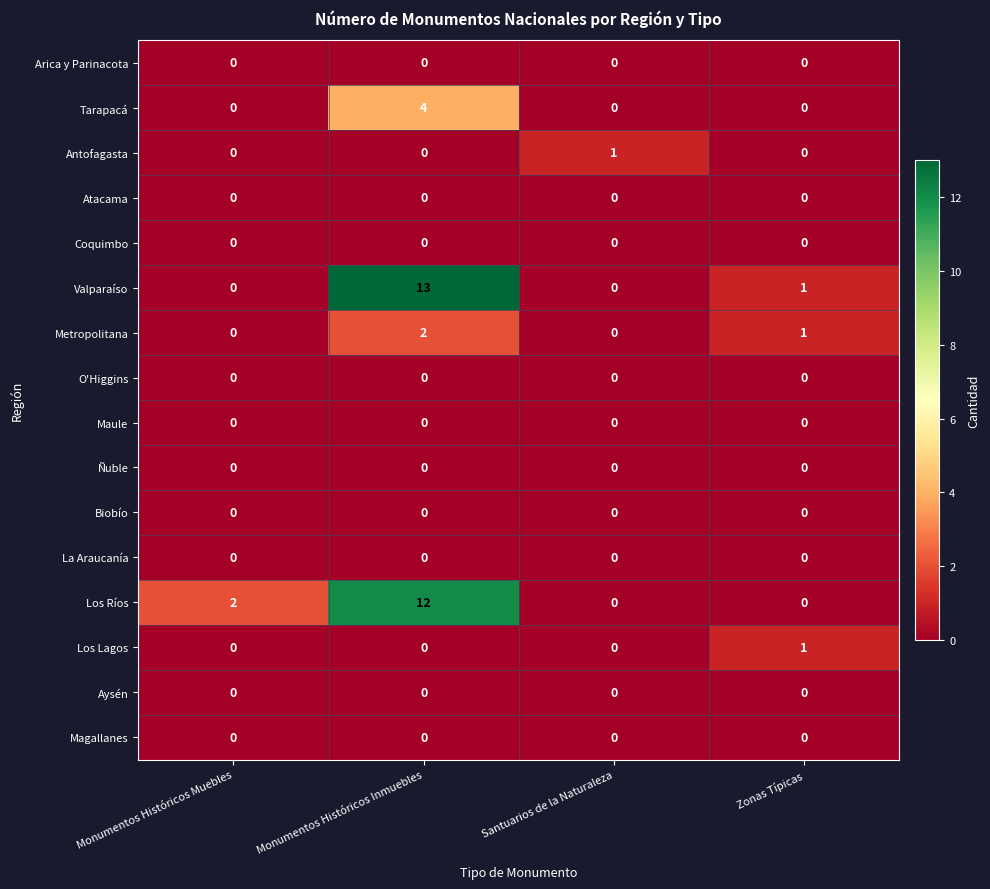

Between Monumentos Históricos Muebles and Monumentos Históricos Inmuebles, which series saw the biggest shift?

Valparaíso